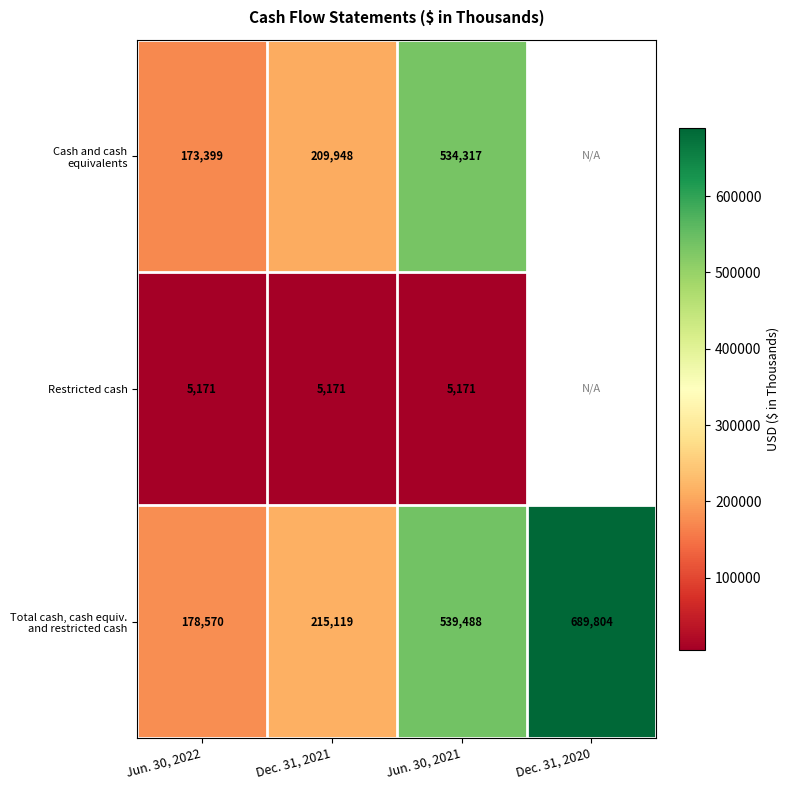

What is the spread (max minus min) of values at Jun. 30, 2021?

534317